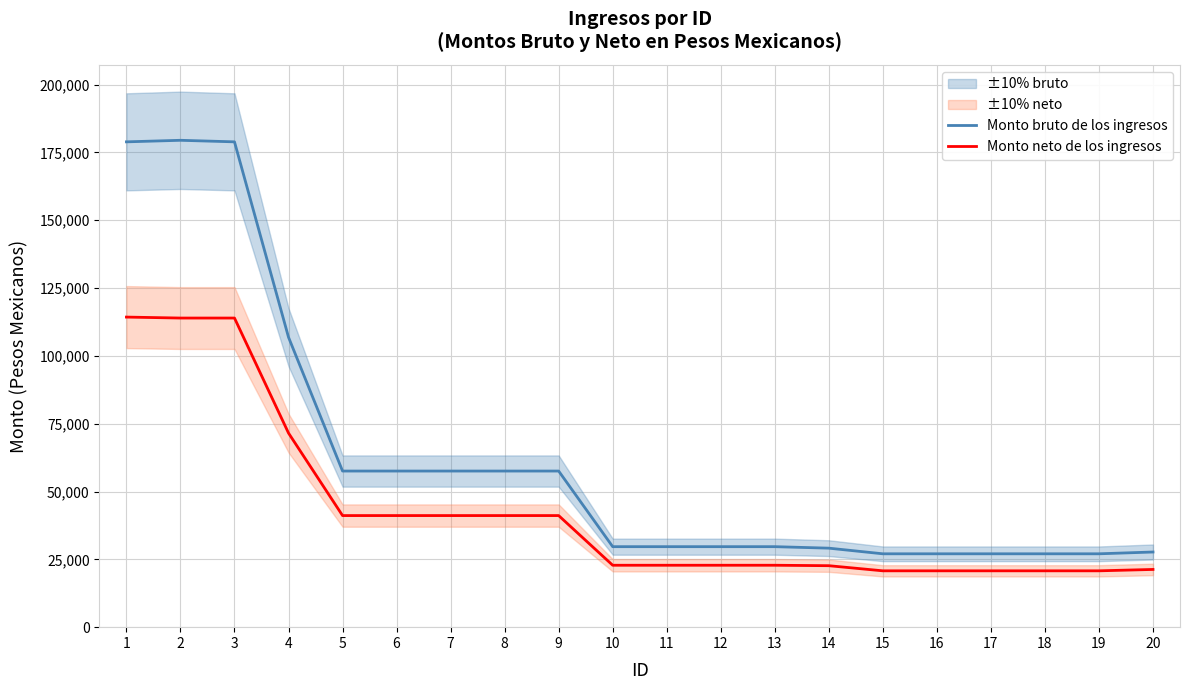

True or false: Monto bruto de los ingresos has more than 2 interior local peaks.

False